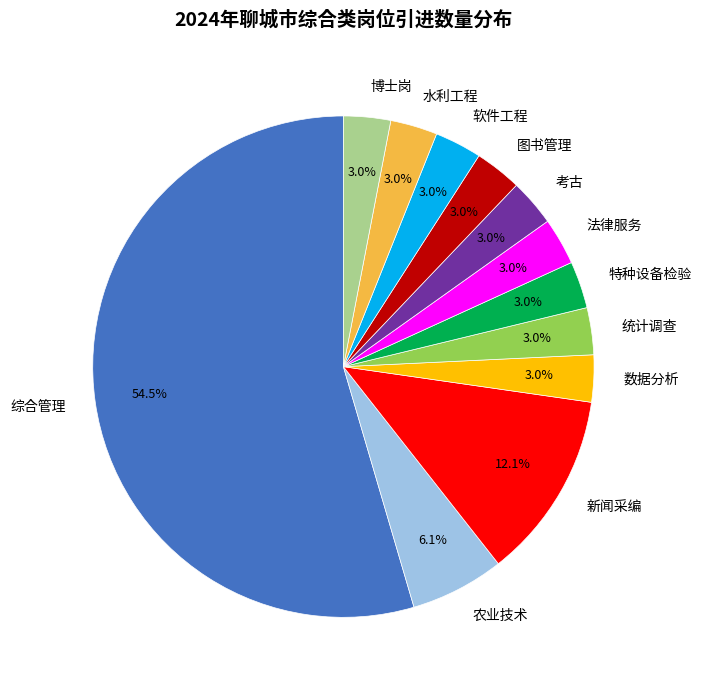

Which category has the biggest portion of the pie?

综合管理